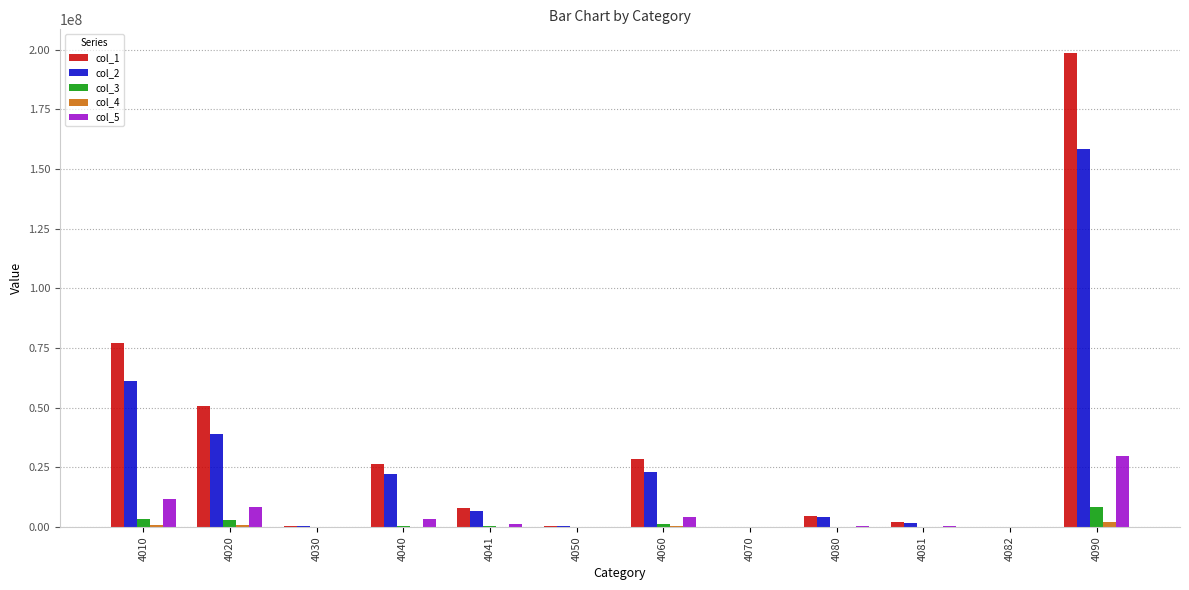

Is the value of col_1 at 4070 greater than the value of col_5 at 4090?

No